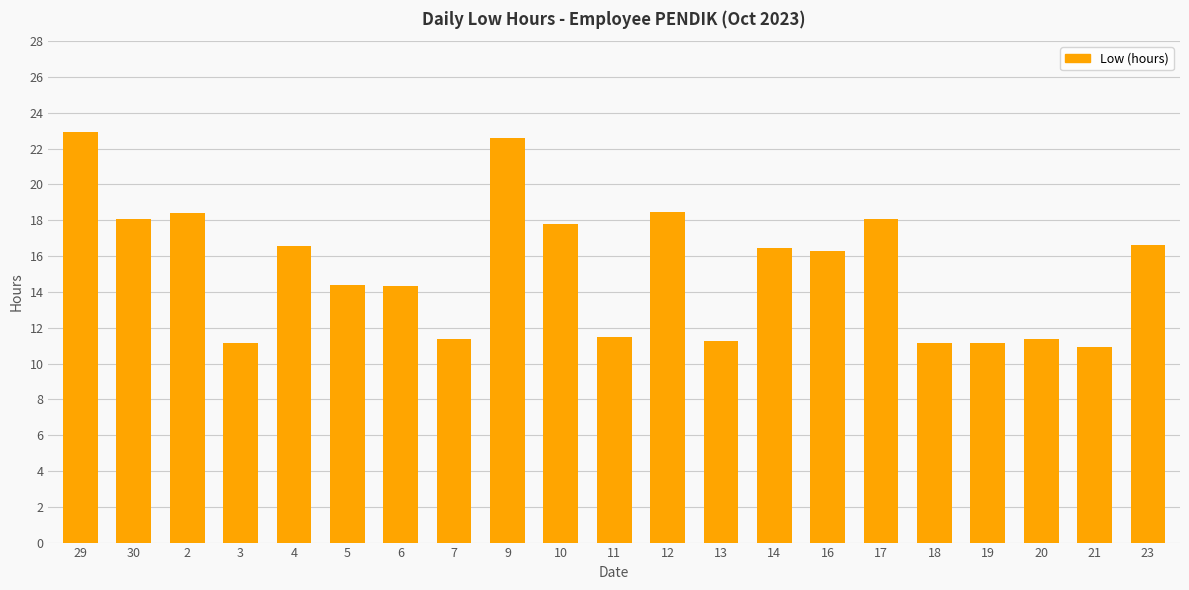

What is the ratio of the value at 2 to the value at 30?

1.0